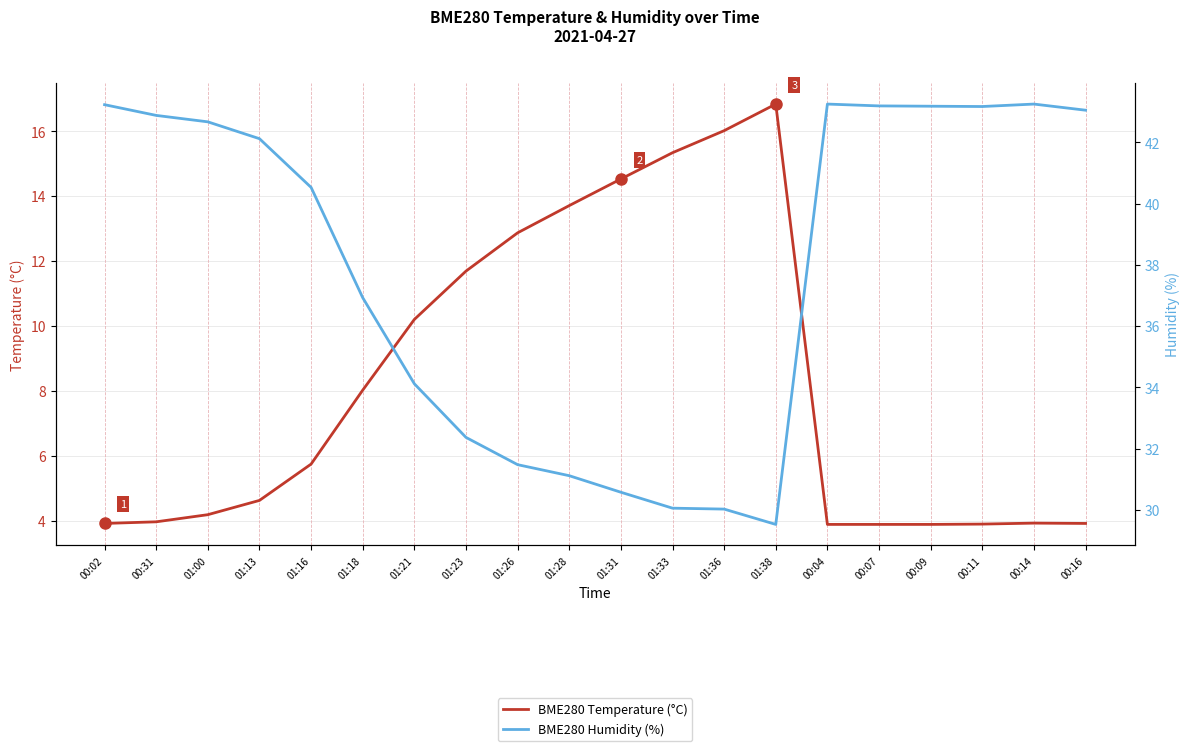

Read the BME280 Temperature (°C) value at 00:07.

3.9